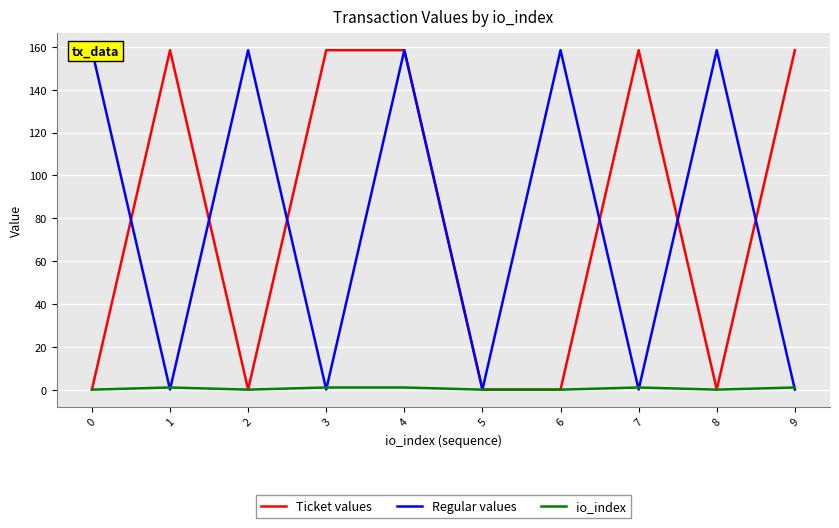

What is the approximate value of Ticket values at 1?

158.5